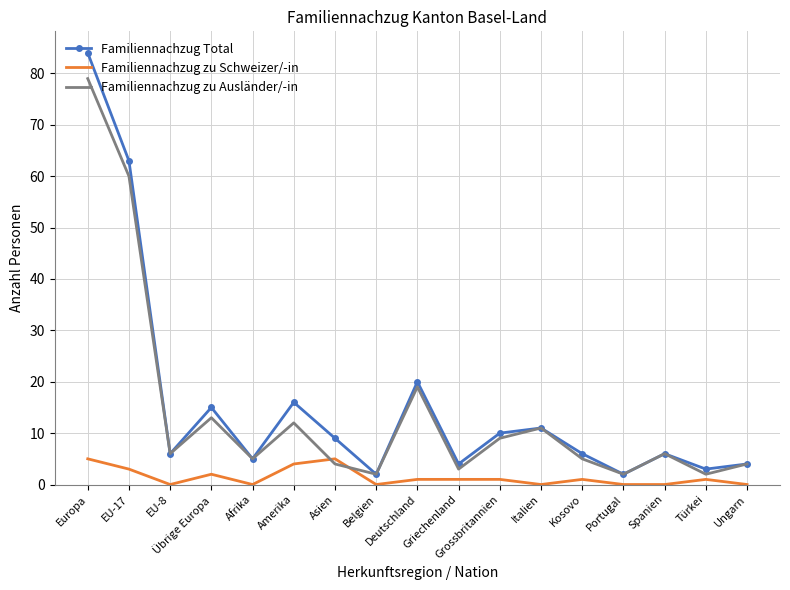

True or false: Familiennachzug zu Ausländer/-in and Familiennachzug zu Schweizer/-in cross at least once.

True